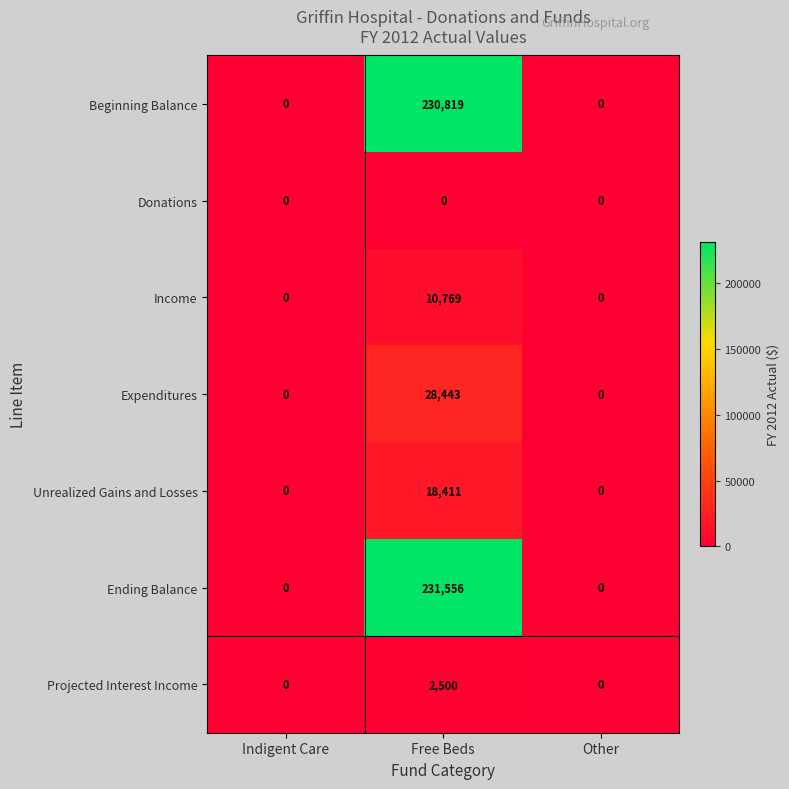

Which series changed the most between Indigent Care and Free Beds?

Ending Balance